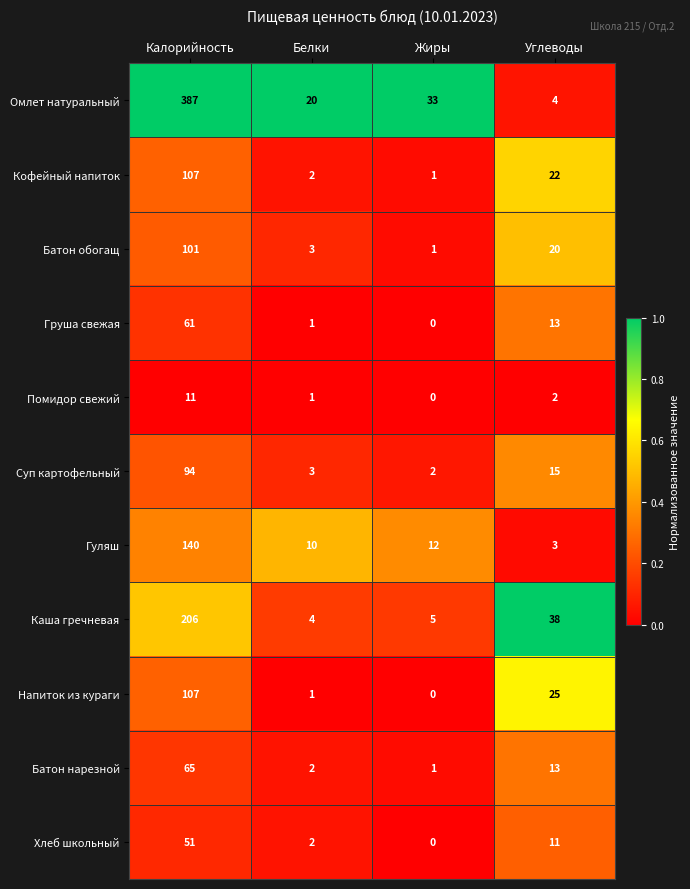

The Гуляш series shows 10 at Белки. True or false?

True